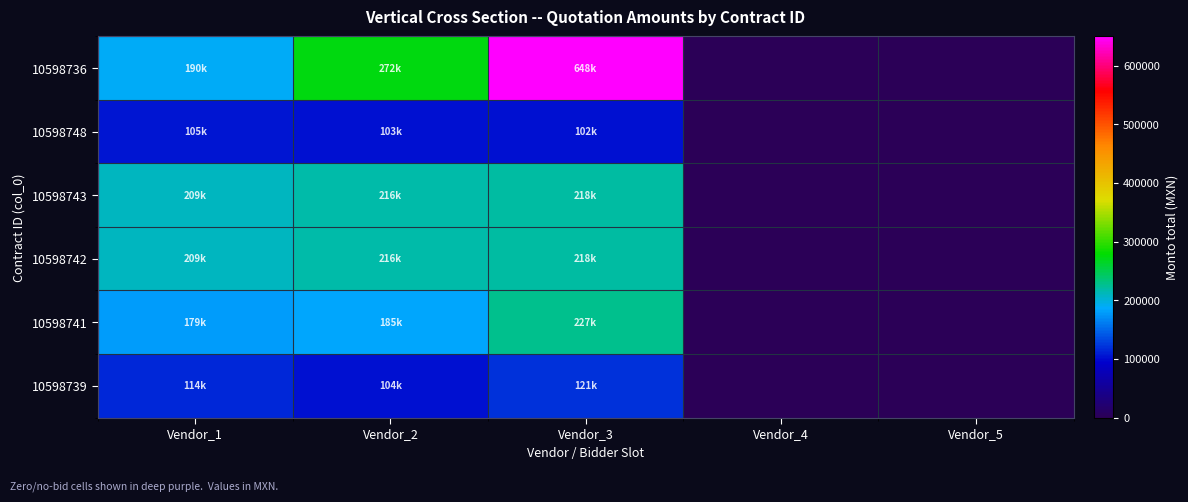

Which series has the widest spread of values?

10598736